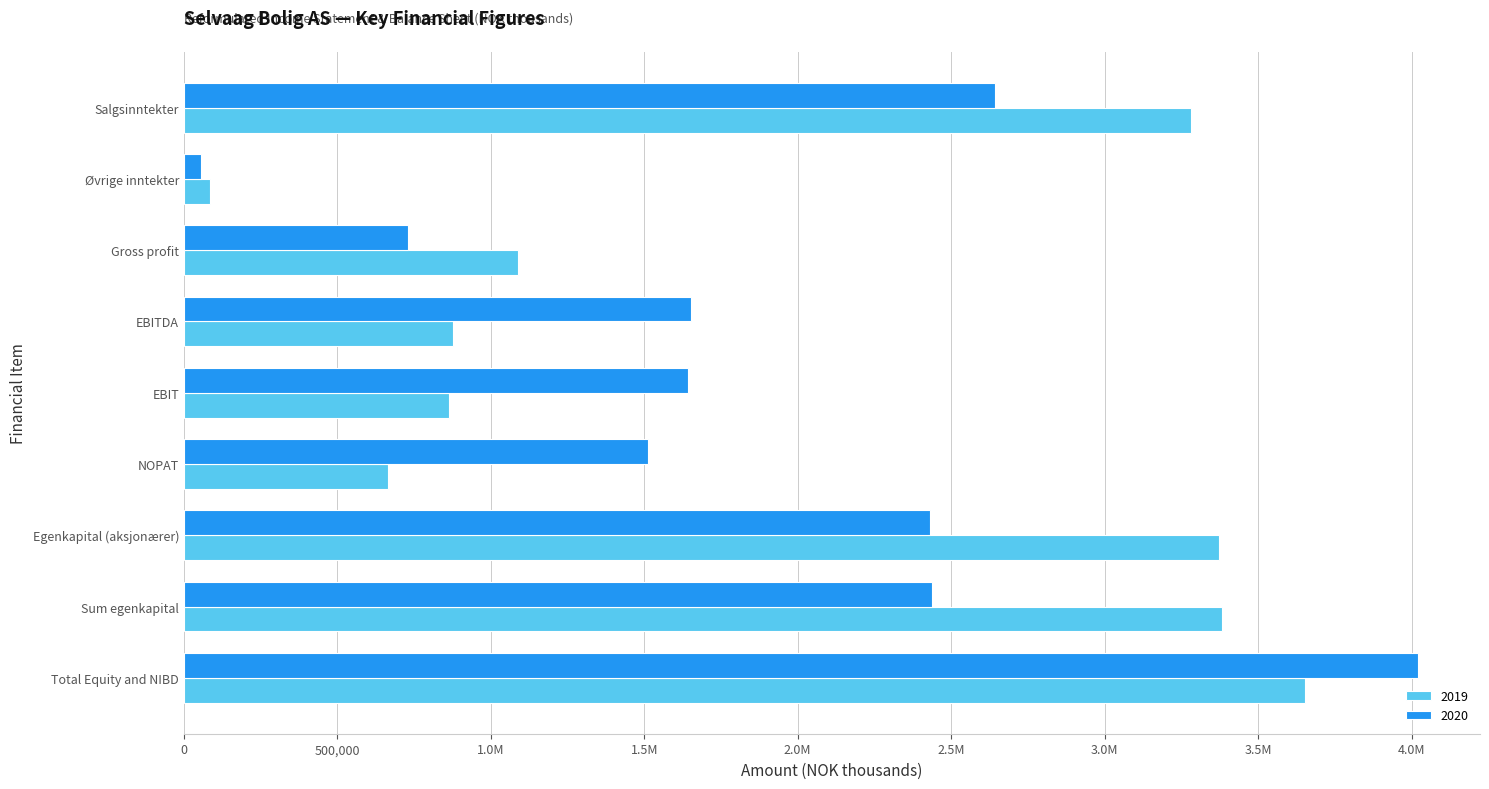

What is the average value of the 2019 series?

1919375